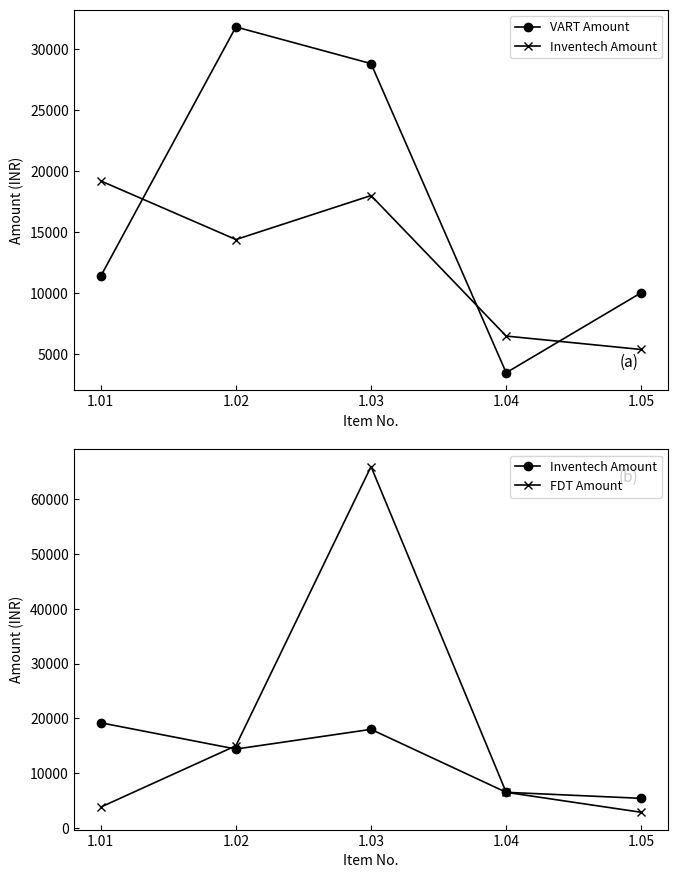

Which series has the largest range (max minus min)?

FDT Amount